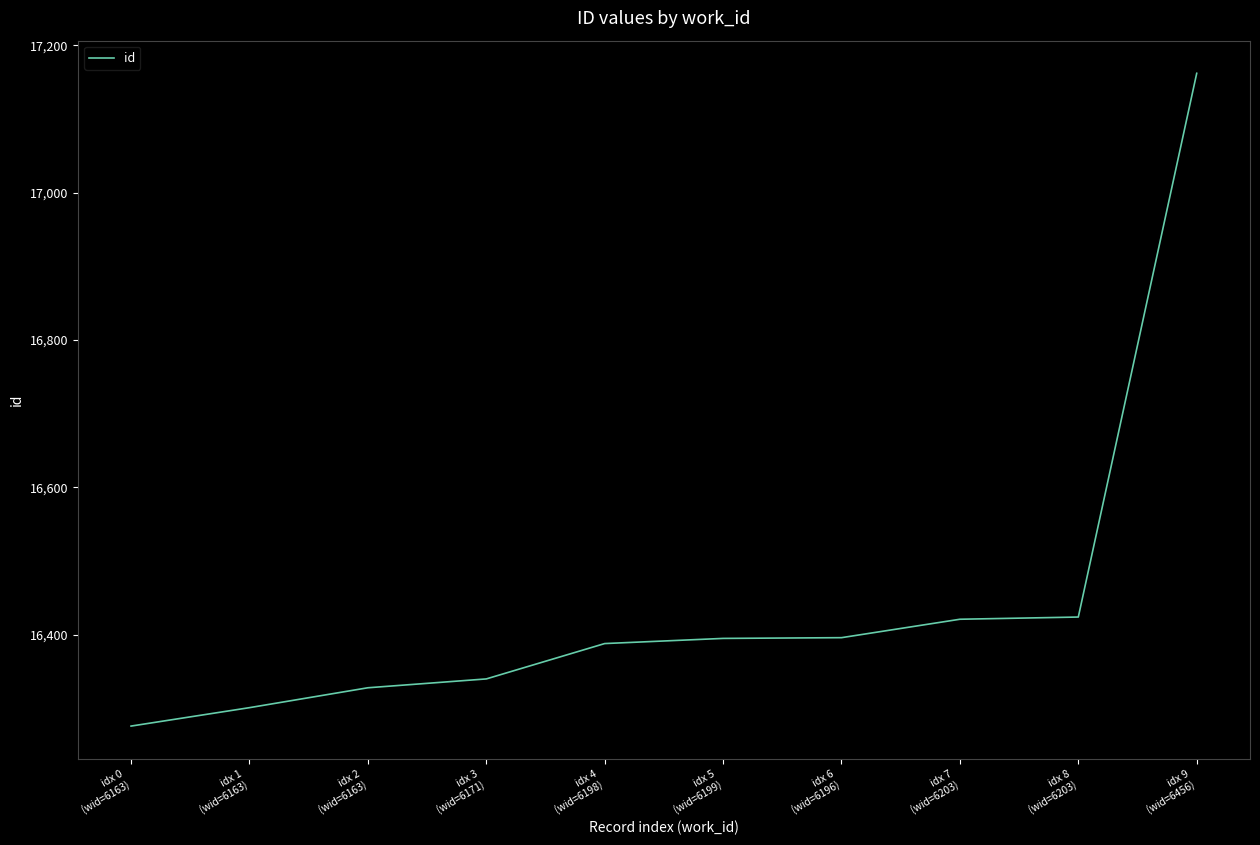

The value at idx 6
(wid=6196) is 16396. True or false?

True